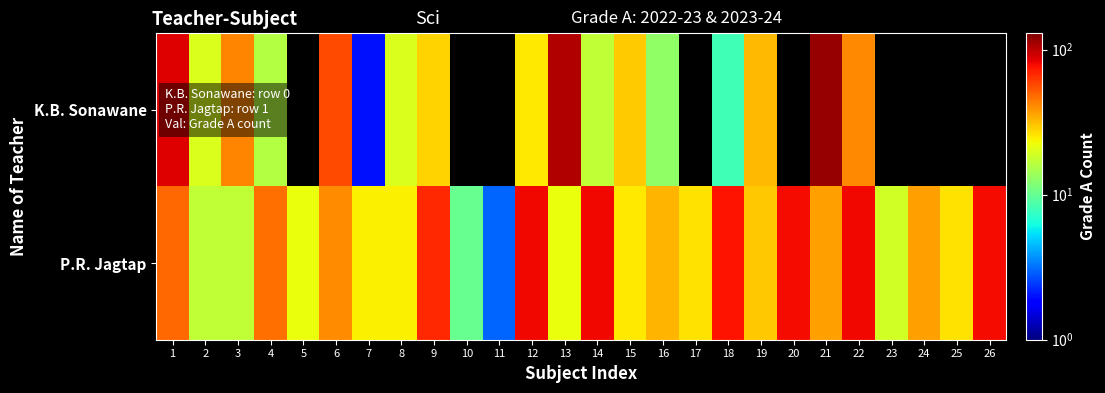

True or false: P.R. Jagtap has a value of 24.0 at 7.

True